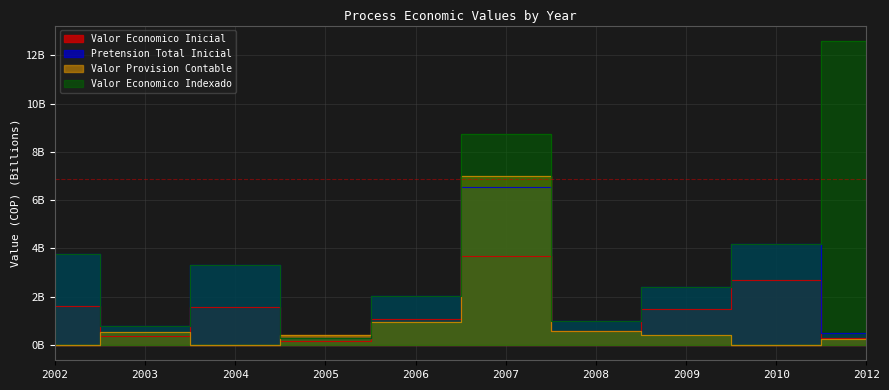

True or false: Valor Provision Contable has a value of 0.3 at 2008.

False